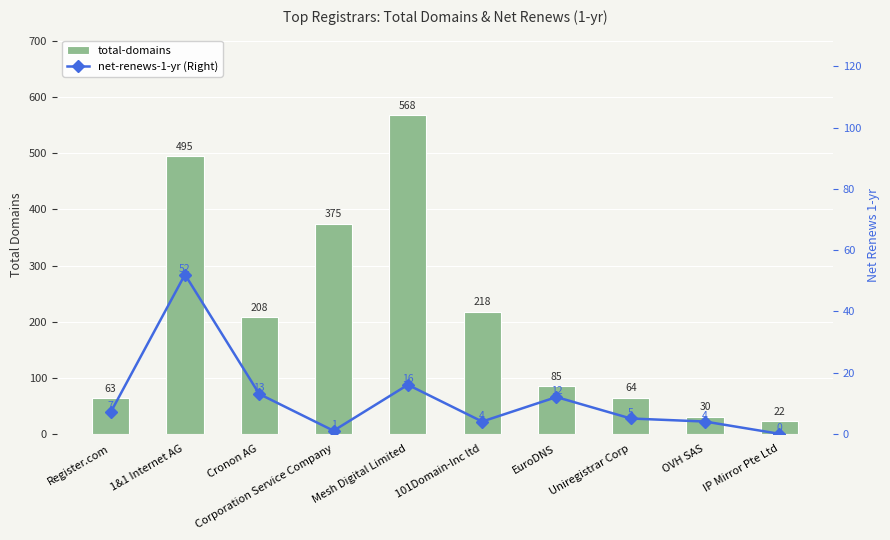

What value does the net-renews-1-yr (Right) series have at 1&1 Internet AG, to the nearest 10?

50